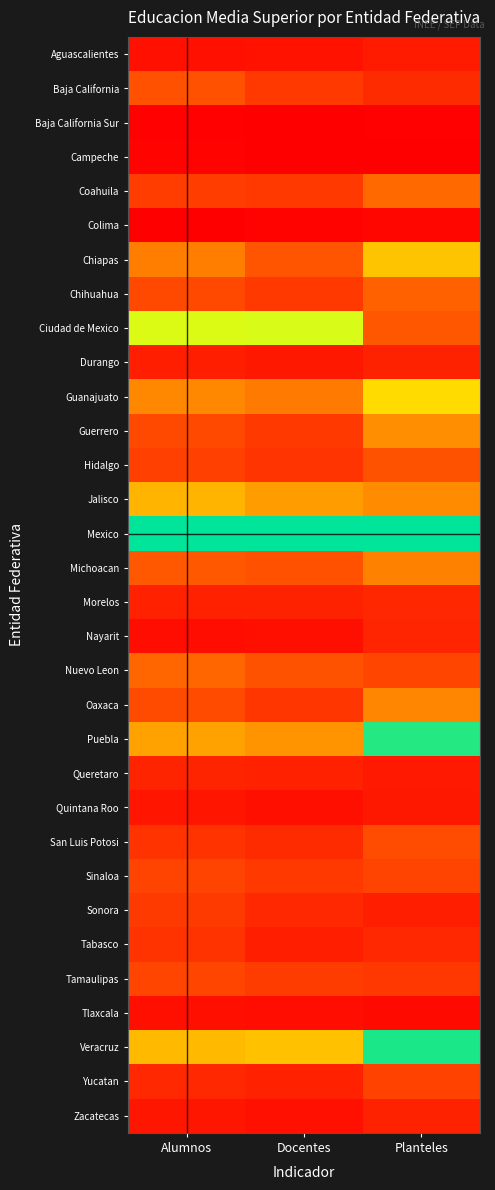

List the series in order of their peak value, highest first.

Mexico, Veracruz, Puebla, Ciudad de Mexico, Guanajuato, Chiapas, Jalisco, Guerrero, Oaxaca, Michoacan, Coahuila, Nuevo Leon, Chihuahua, Hidalgo, Baja California, San Luis Potosi, Tamaulipas, Sinaloa, Yucatan, Sonora, Tabasco, Morelos, Nayarit, Queretaro, Durango, Zacatecas, Aguascalientes, Quintana Roo, Tlaxcala, Colima, Campeche, Baja California Sur